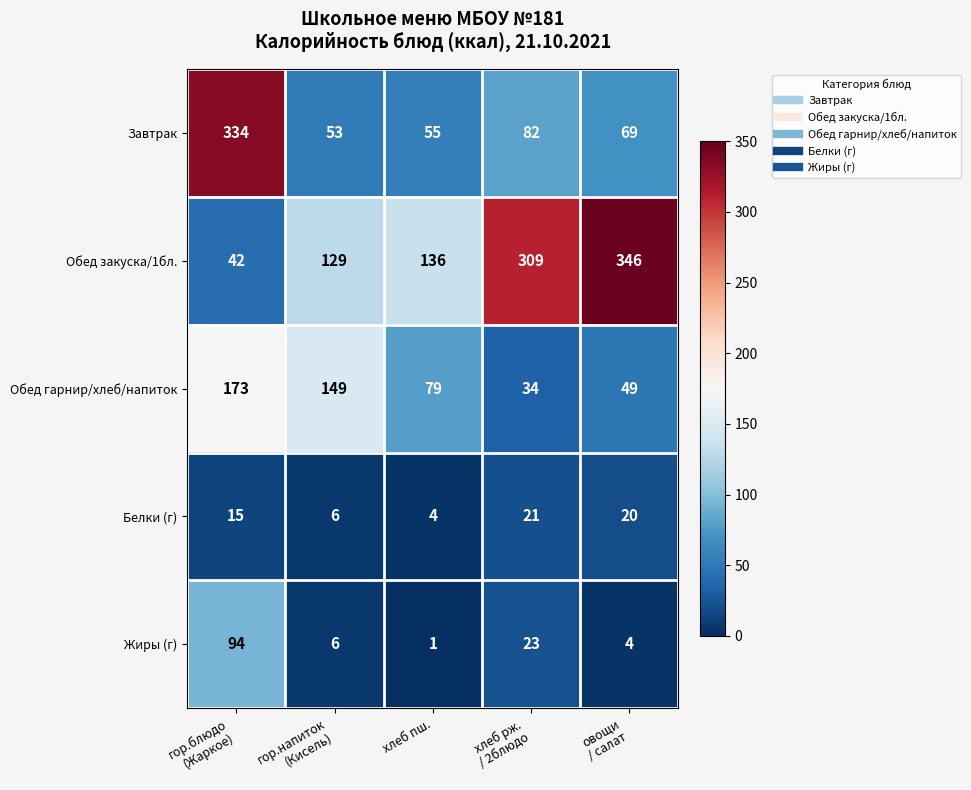

Reading left to right, extract all data points from this chart.

Завтрак: 334	53	55	82	69
Обед закуска/1бл.: 42	129	136	309	346
Обед гарнир/хлеб/напиток: 173	149	79	34	49
Белки (г): 15	6	4	21	20
Жиры (г): 94	6	1	23	4